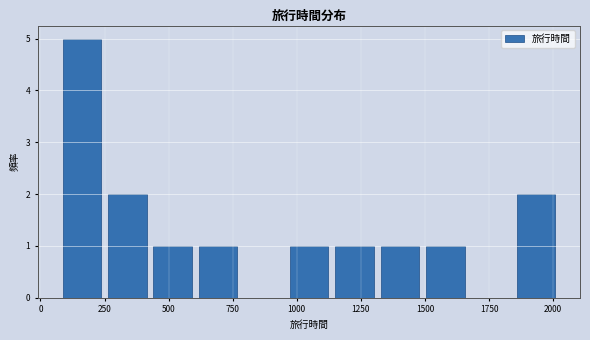

Around what value on the x-axis is the tallest bar? Give the approximate position of its centre, as read against the axis.

150